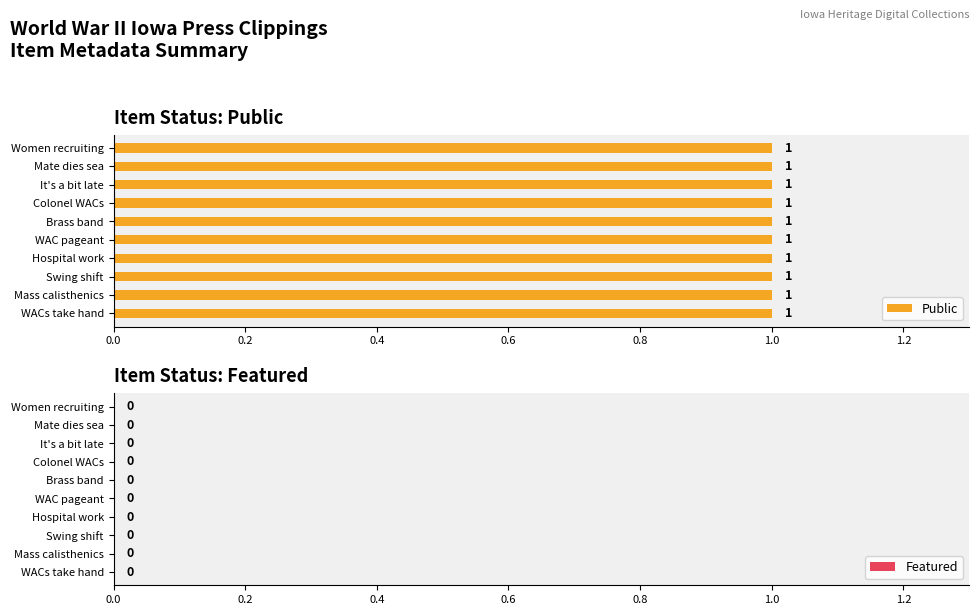

True or false: the data shows 6969 at United States. Army. Women's Army Corps (WAC brass band).

False